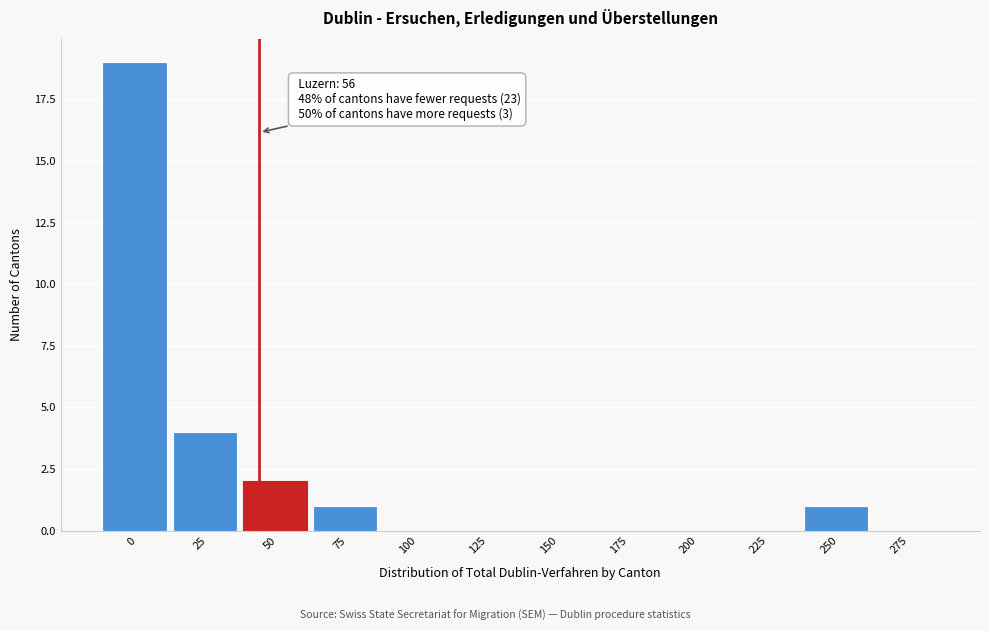

Reading left to right, extract all data points from this chart.

0=19	25=4	50=2	75=1	100=0	125=0	150=0	175=0	200=0	225=0	250=1	275=0